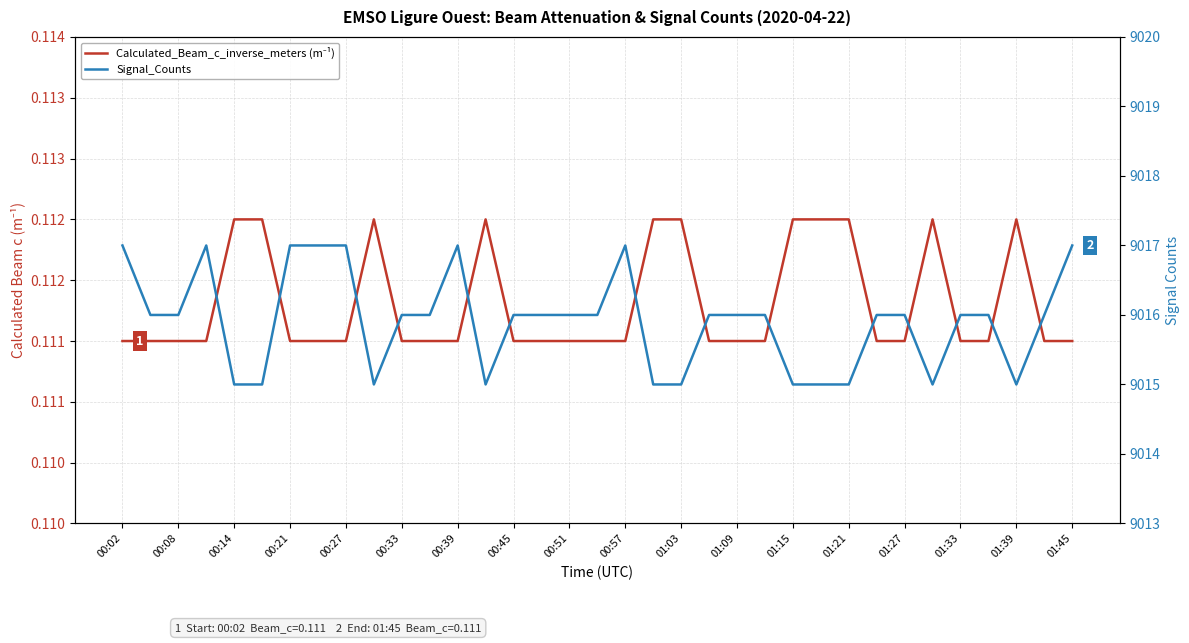

What are all the series names shown in the legend?

Calculated_Beam_c_inverse_meters (m⁻¹), Signal_Counts